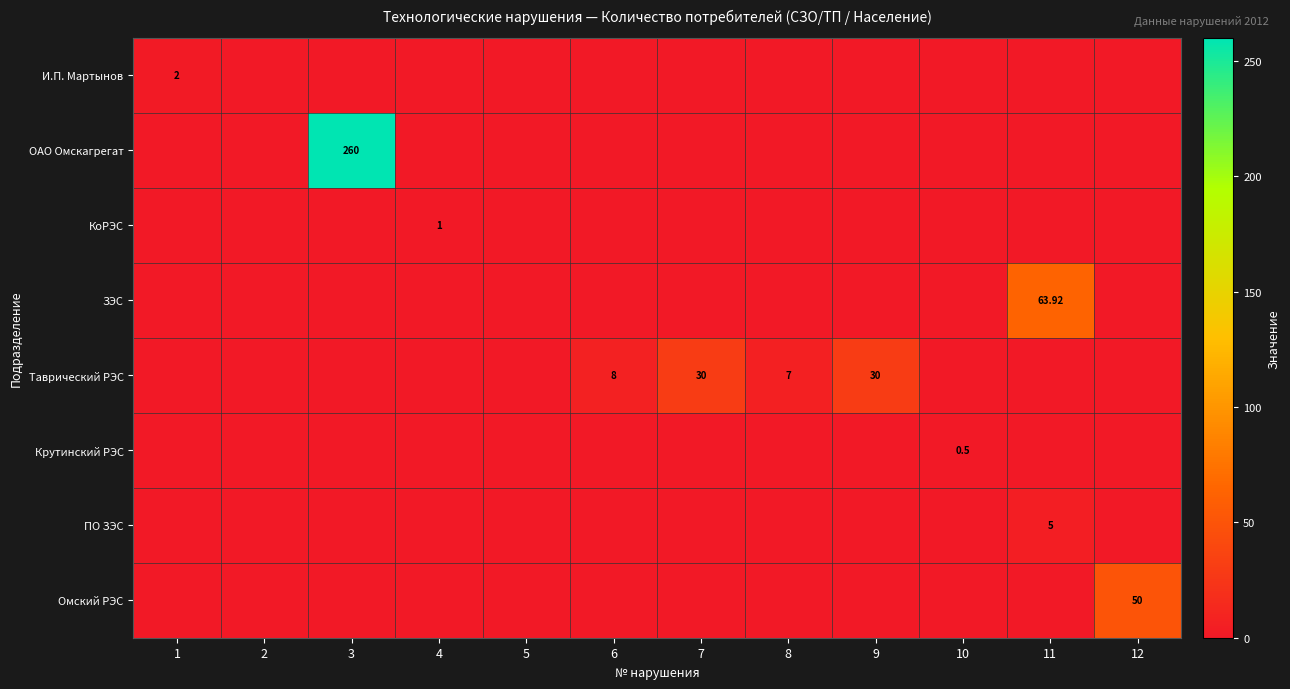

The value of ЗЭС at 10 is -21.4. True or false?

False